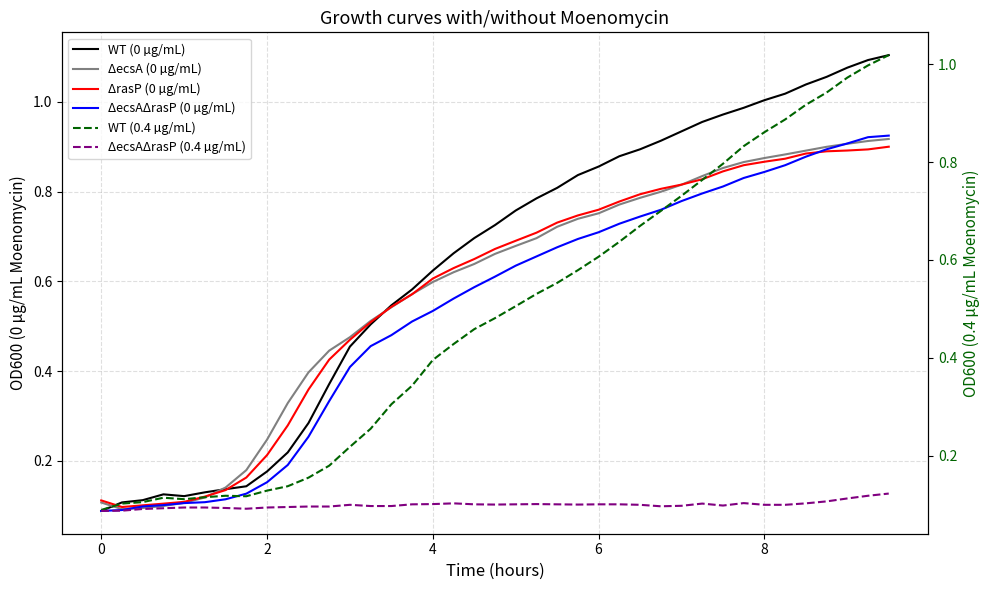

What are all the series names shown in the legend?

WT (0 µg/mL), ΔecsA (0 µg/mL), ΔrasP (0 µg/mL), ΔecsAΔrasP (0 µg/mL), WT (0.4 µg/mL), ΔecsAΔrasP (0.4 µg/mL)